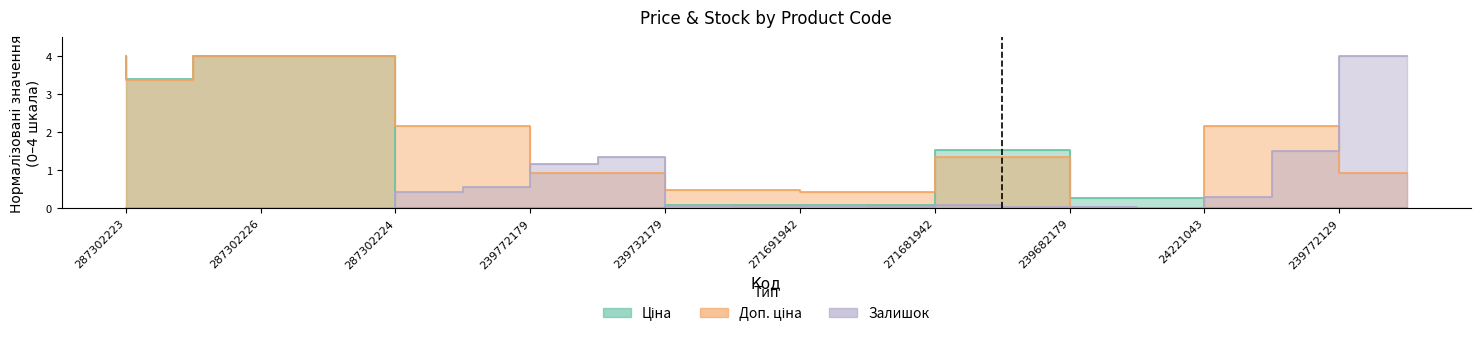

How many data points does each series have?

20